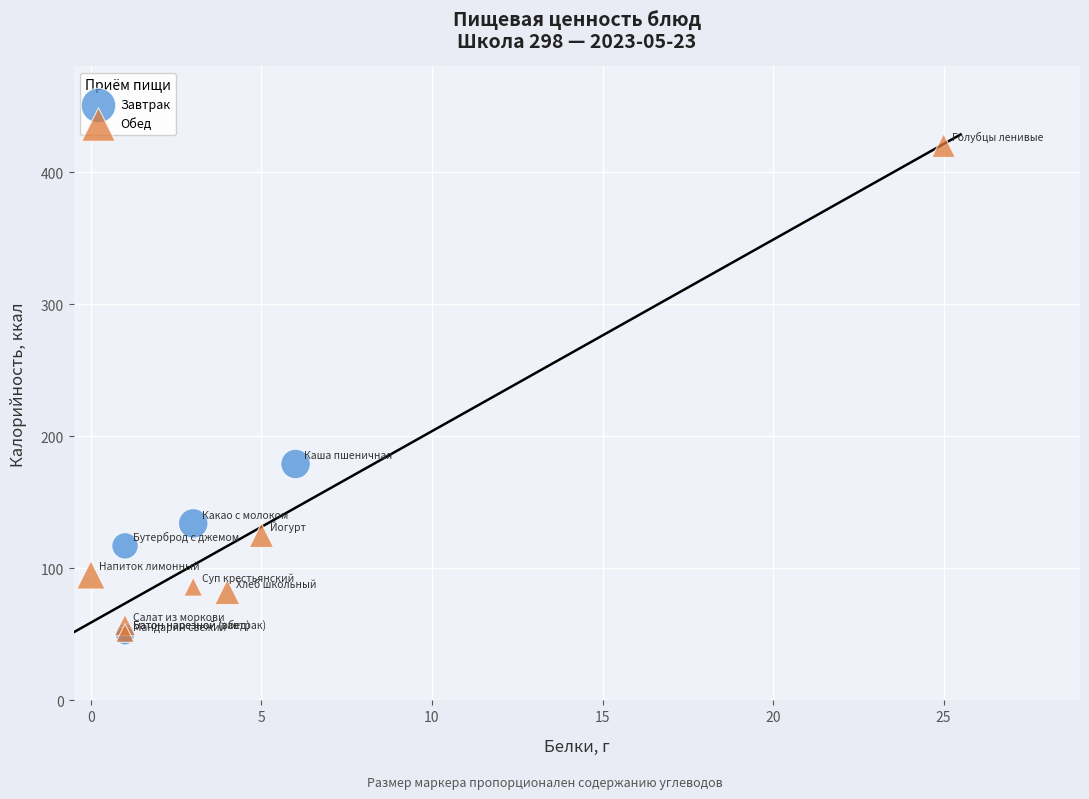

Which series has the widest spread of Y values?

Обед